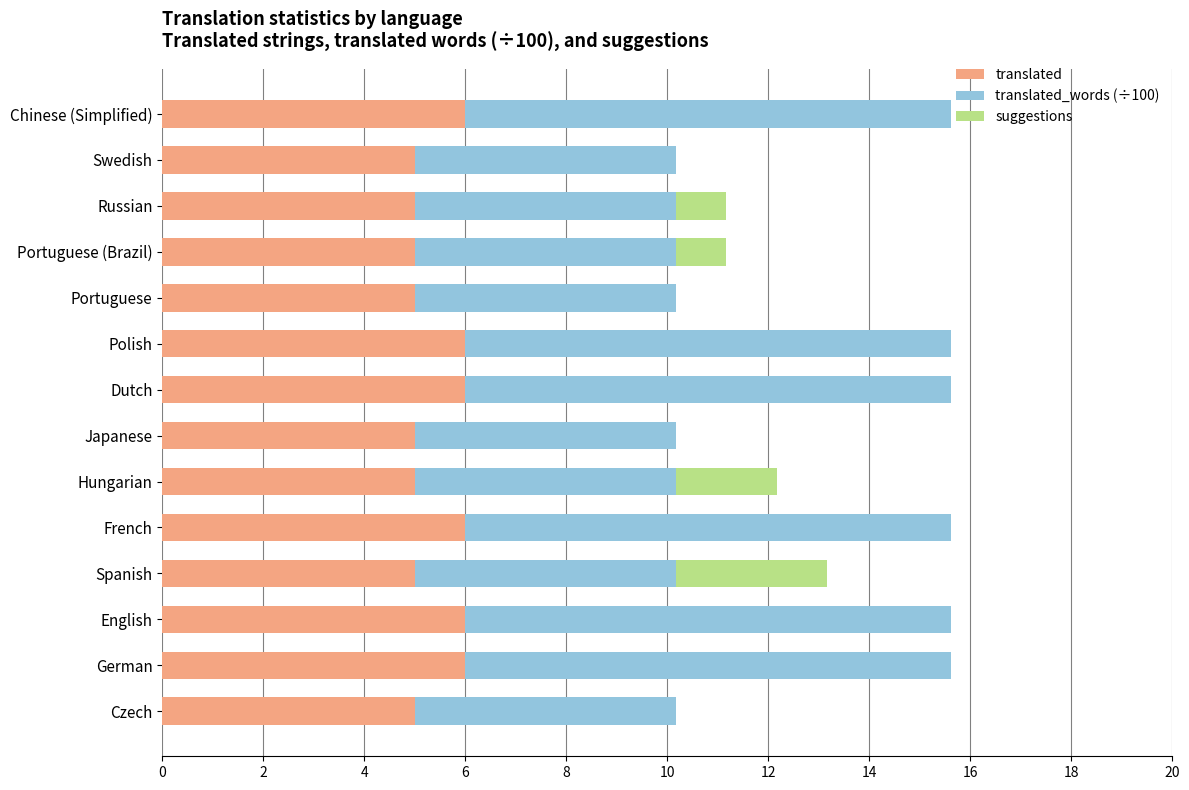

Read the translated value at Hungarian.

5.0